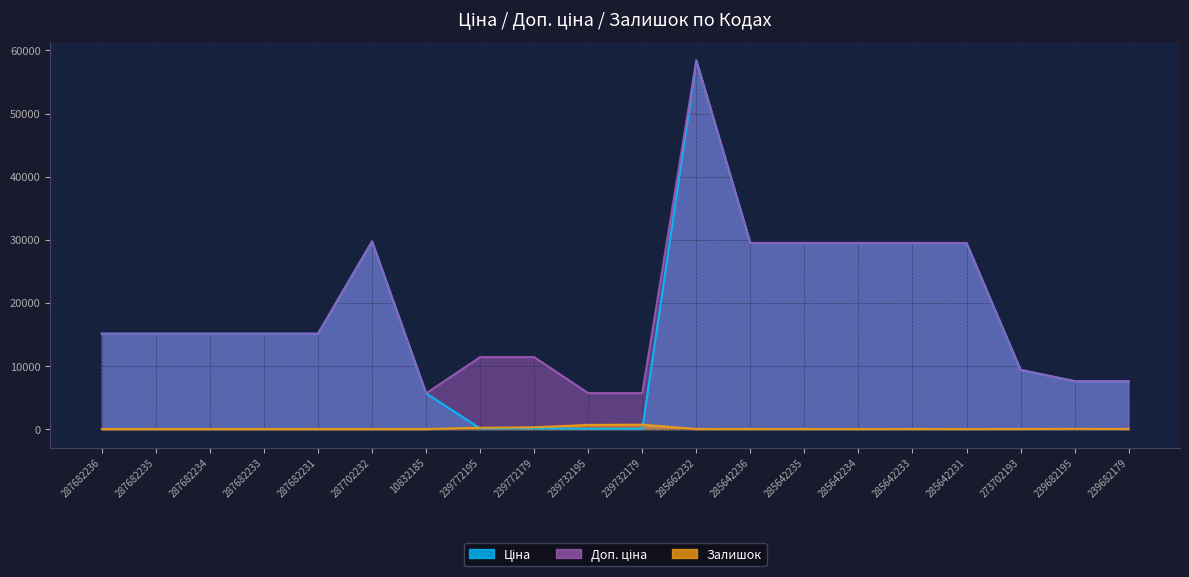

Which series has the largest total across all categories?

Доп. ціна